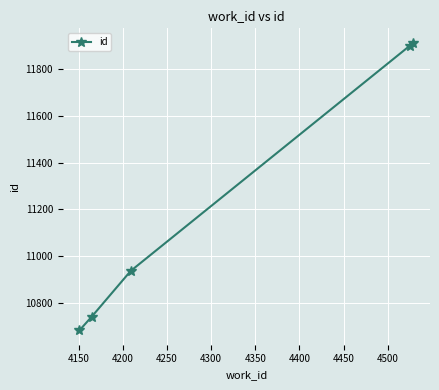

What is the sum of all values?

56175